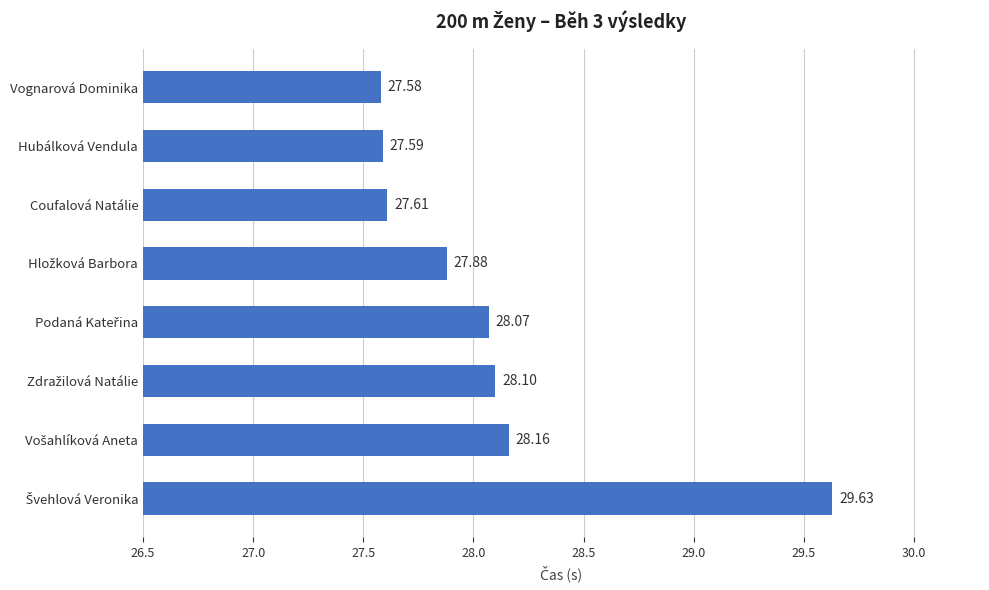

What is the minimum value shown in the chart?

27.6